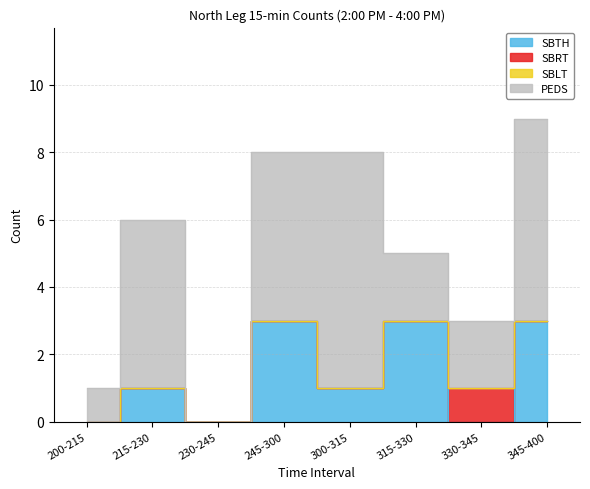

Reading left to right, transcribe all the data shown in this chart.

SBTH: 0	1	0	3	1	3	0	3
SBRT: 0	0	0	0	0	0	1	0
SBLT: 0	0	0	0	0	0	0	0
PEDS: 1	5	0	5	7	2	2	6